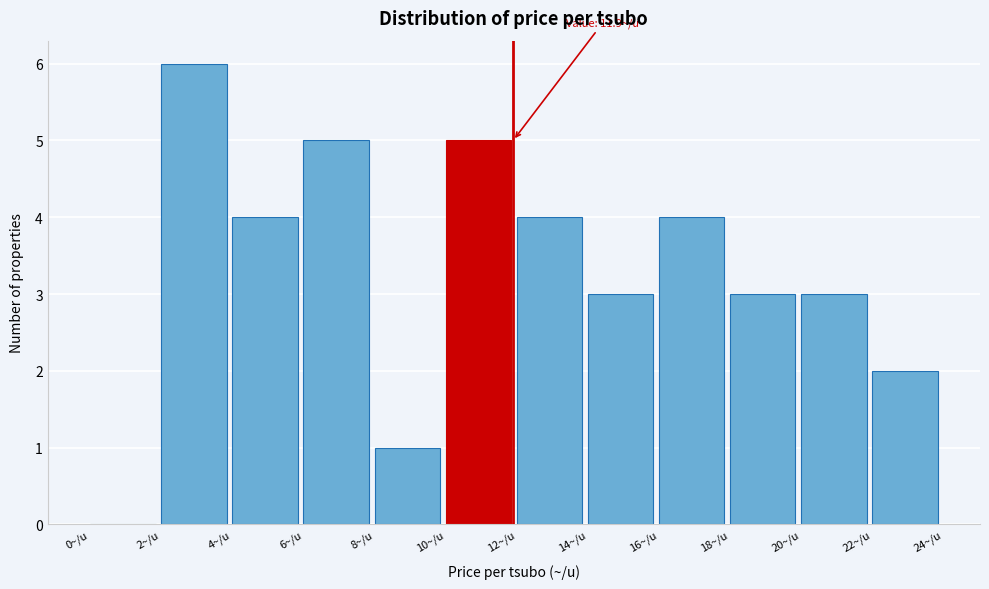

Which range on the x-axis has the tallest bar?

2 to 4